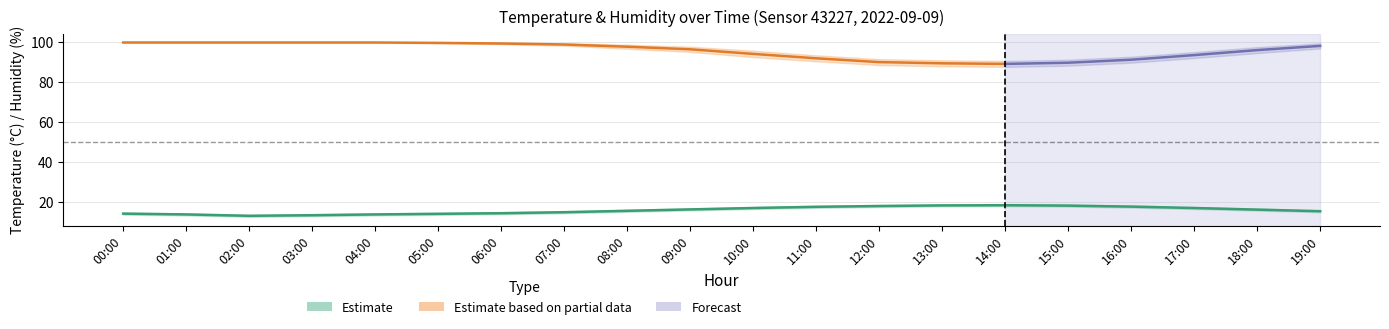

At which label does humidity reach its peak?

00:00